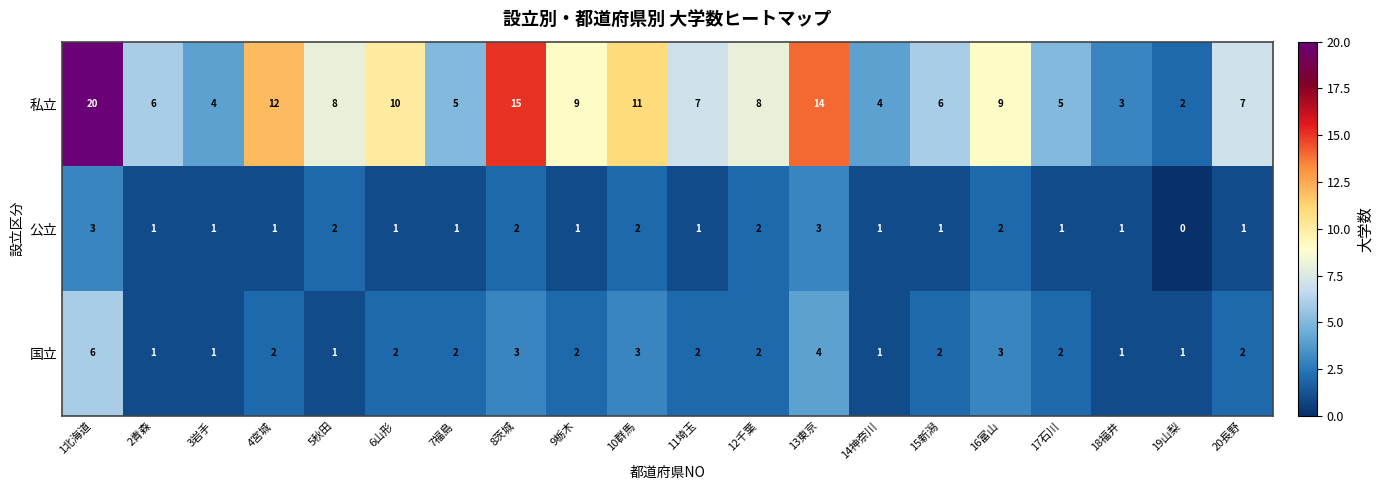

Which series changed the most between 8茨城 and 14神奈川?

私立